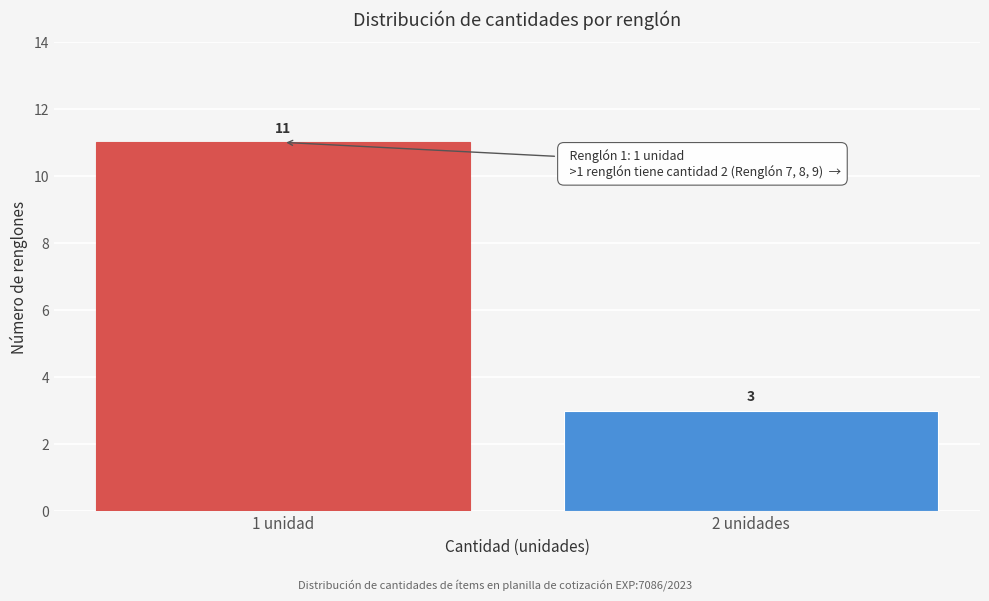

Reading left to right, transcribe all the data shown in this chart.

1 unidad=11	2 unidades=3